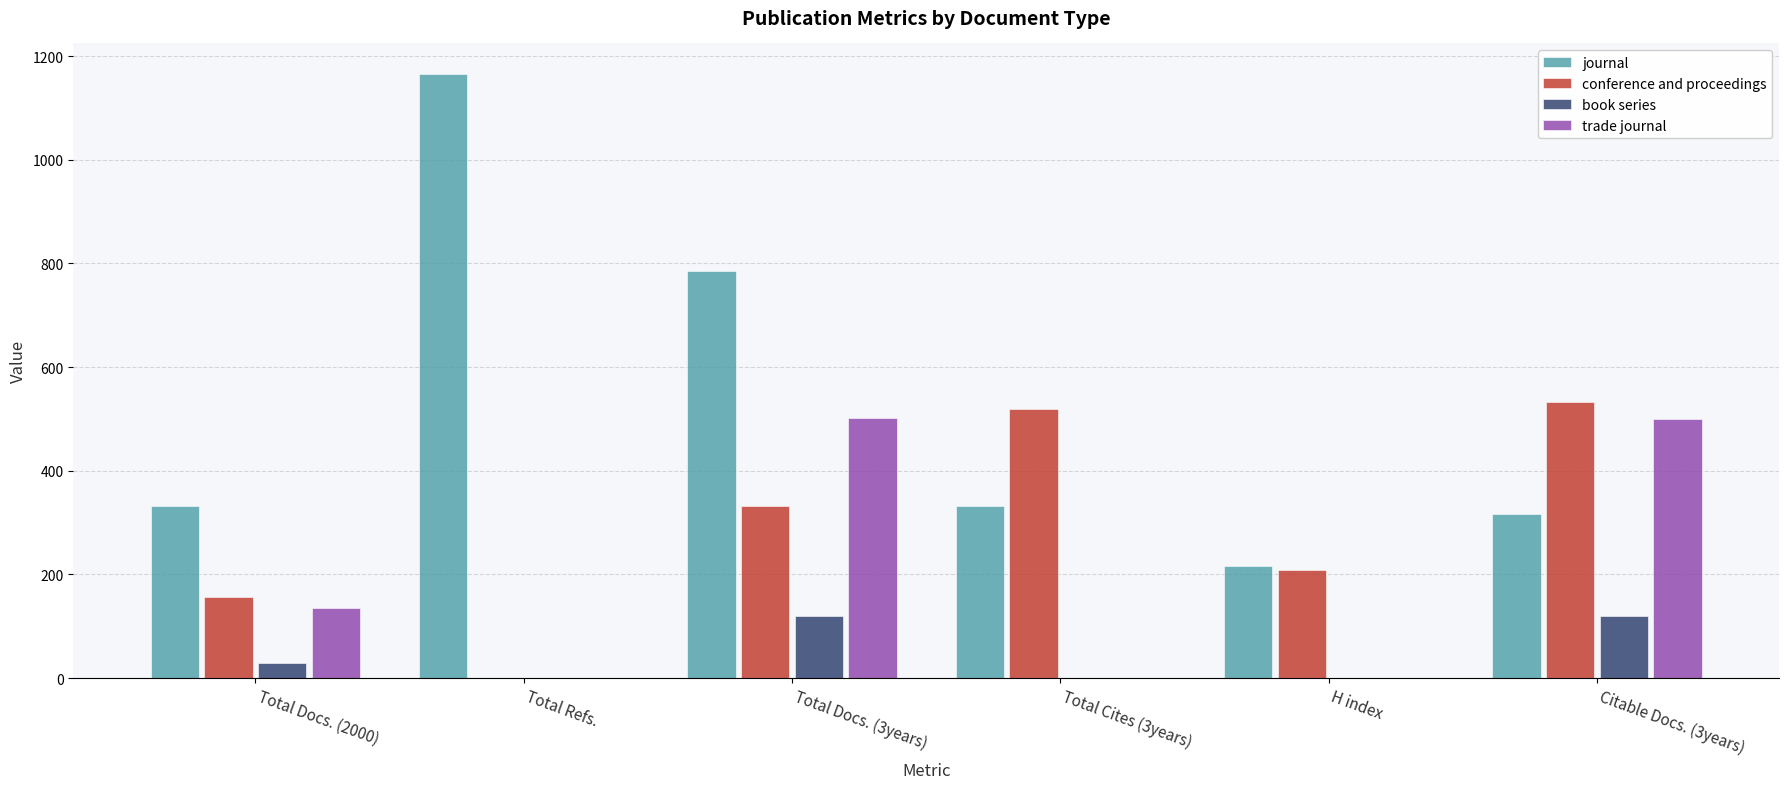

How many groups of bars are there?

6